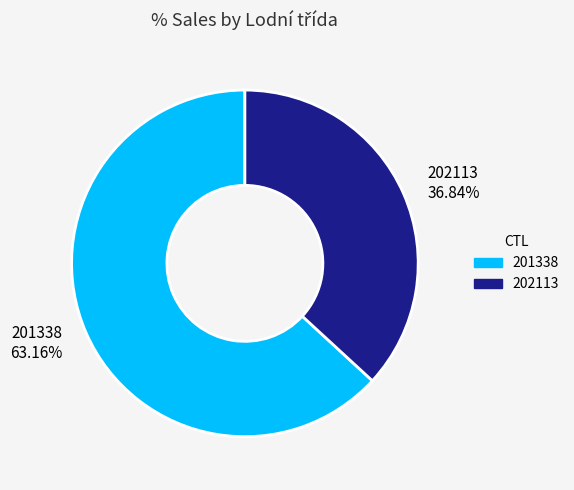

Rank the categories by value from highest to lowest.

201338, 202113